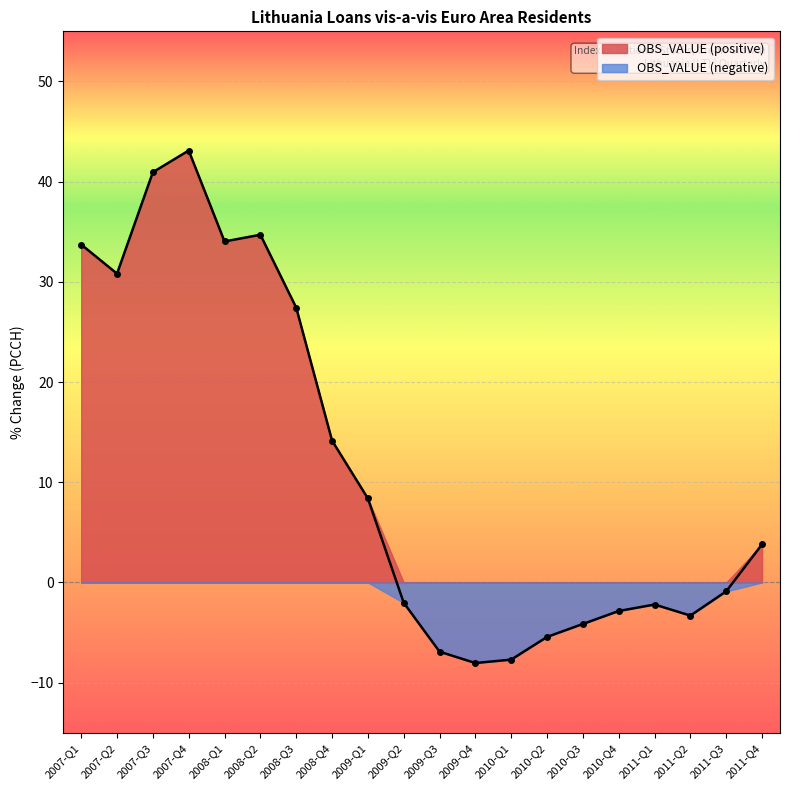

The chart shows a value of 20.5 at 2008-Q4. True or false?

False